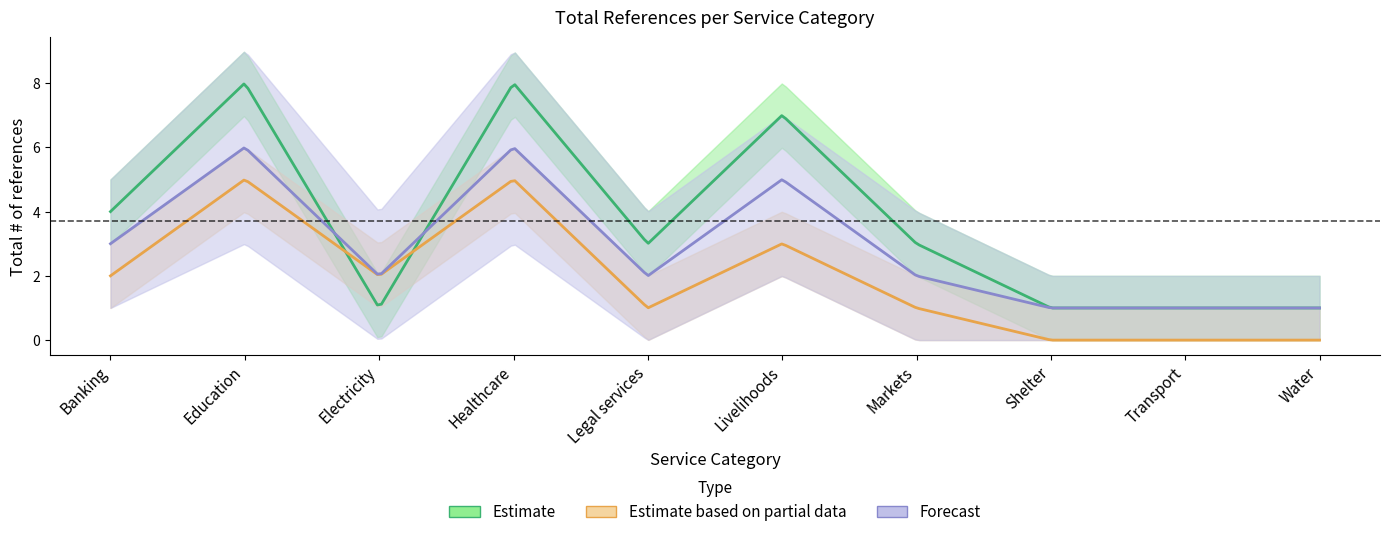

What is the total value across all series at Shelter?

2